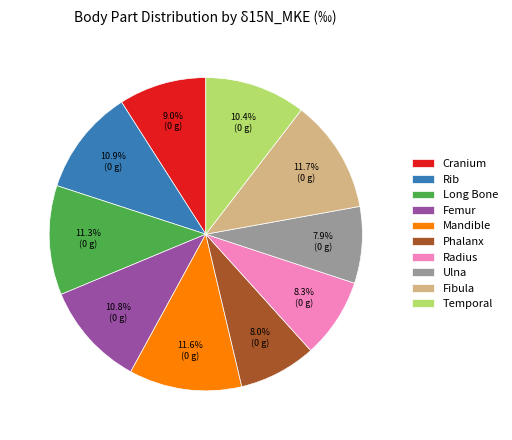

Approximately how many times larger is the value at Rib compared to Ulna?

1.4